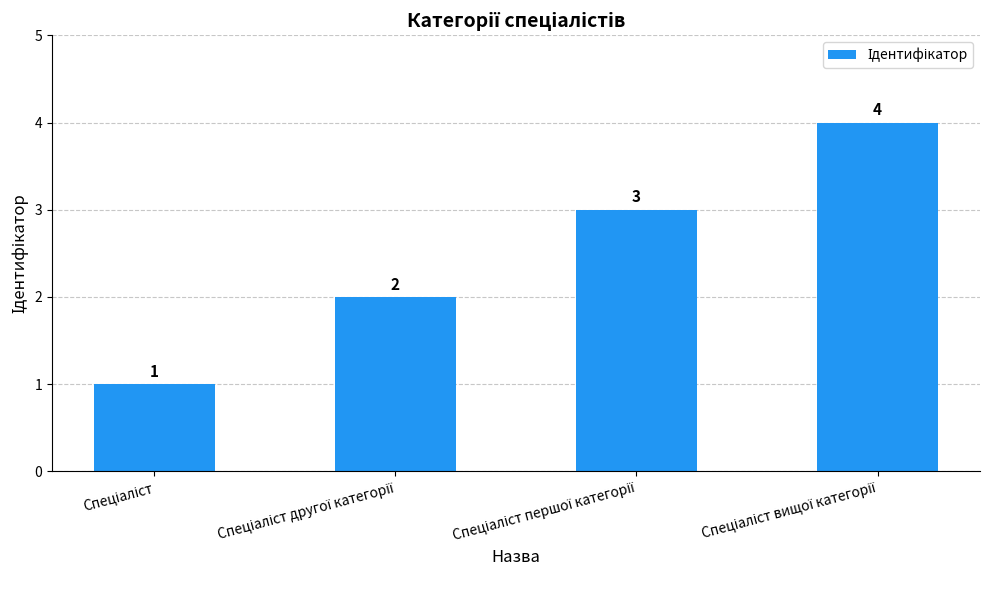

What is the maximum value shown in the chart?

4